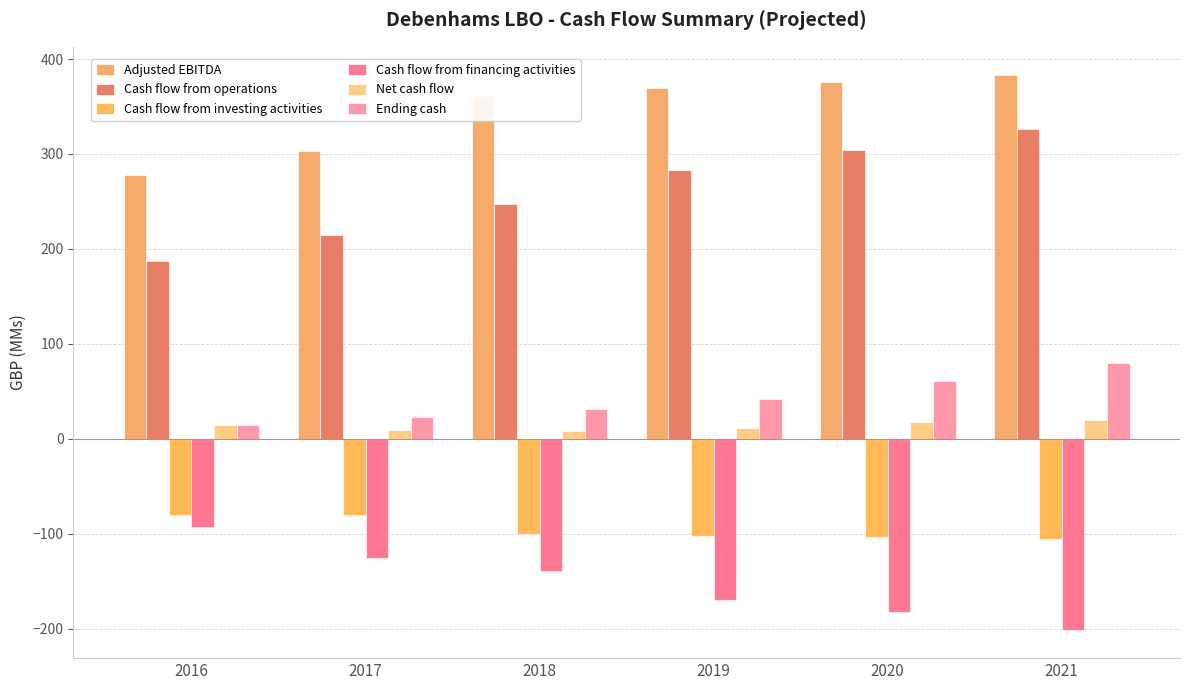

What is the value of the Cash flow from operations bar at the 3rd from the left?

247.2